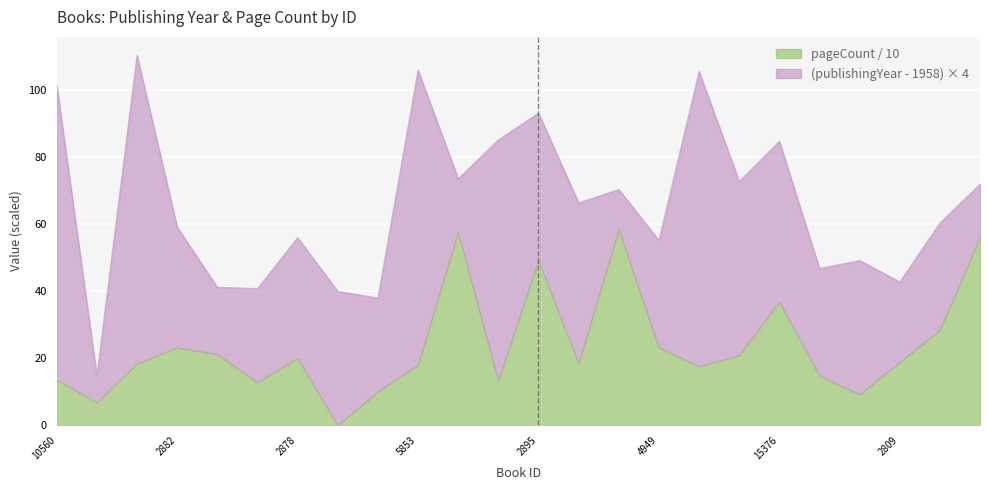

What is the difference between the maximum and minimum values?

58.4